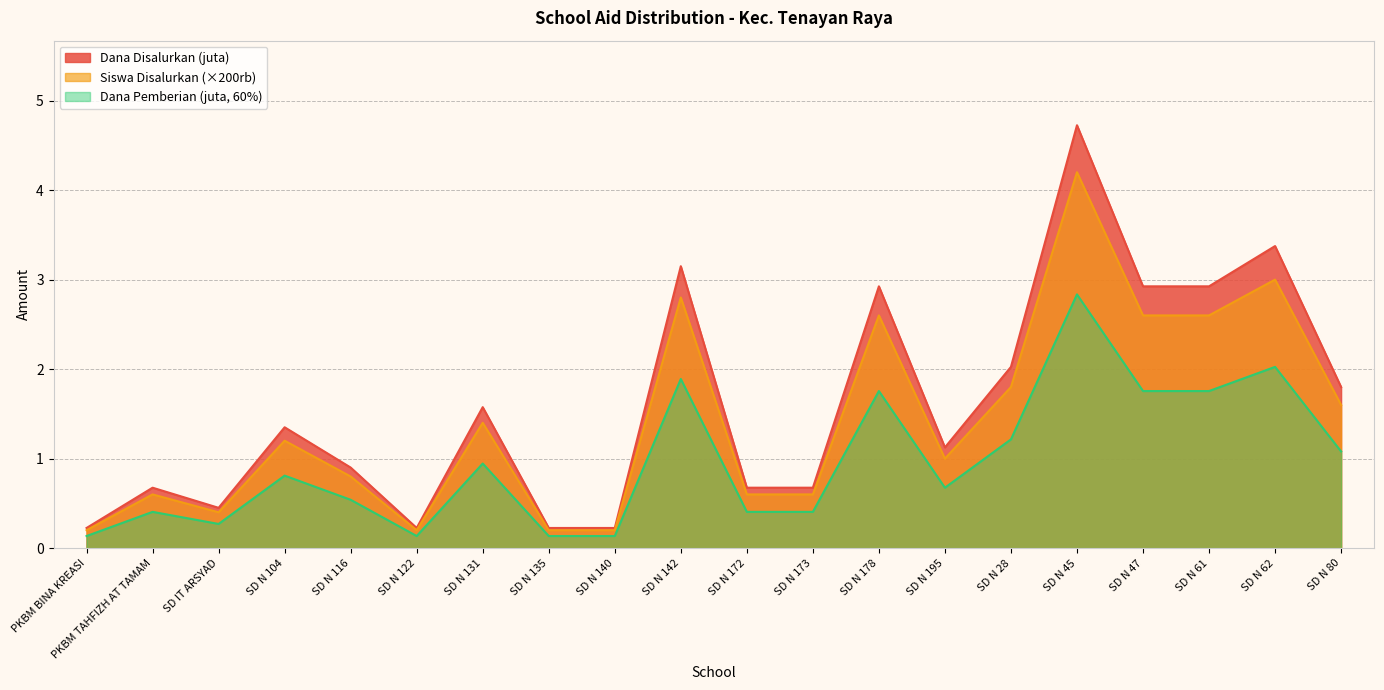

At which category is the sum across all series the highest?

SD N 45